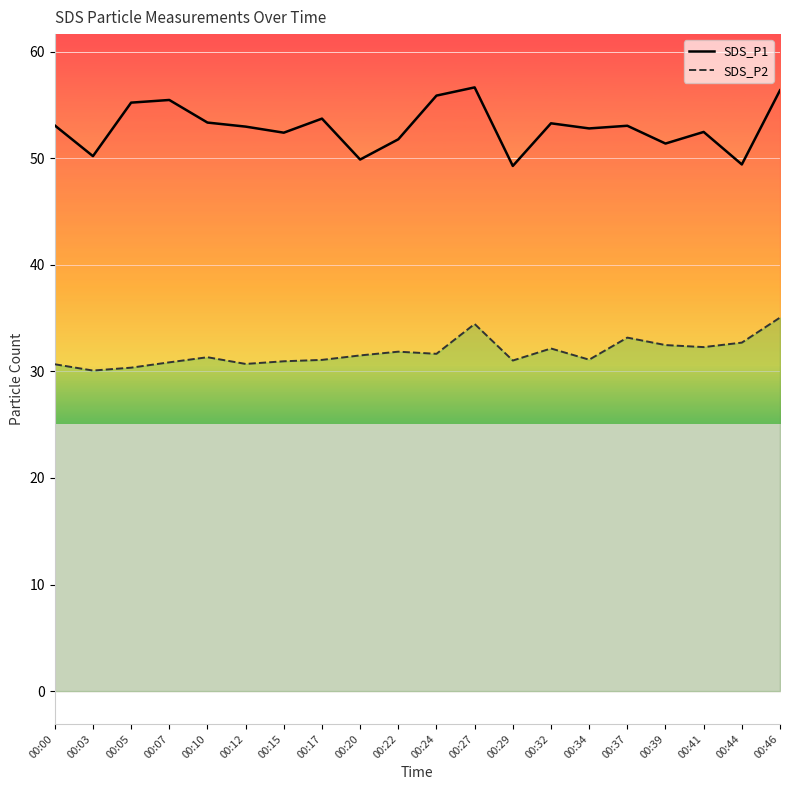

Count the number of categories in the chart.

20